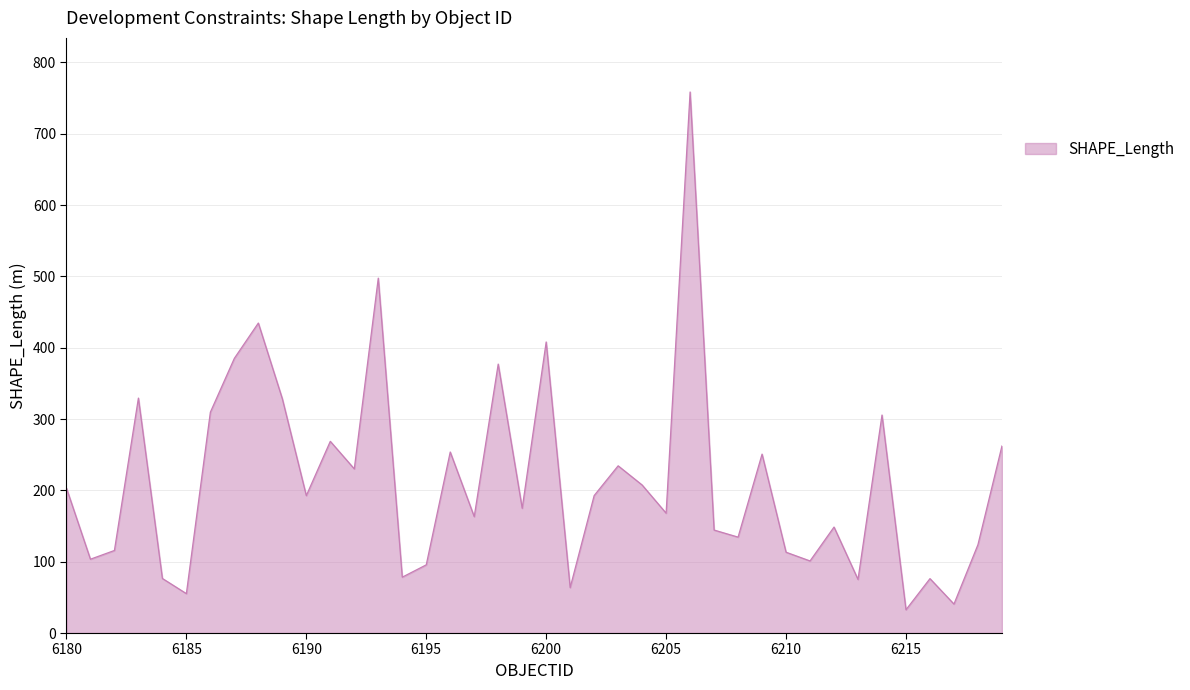

How many series are shown in this chart?

1